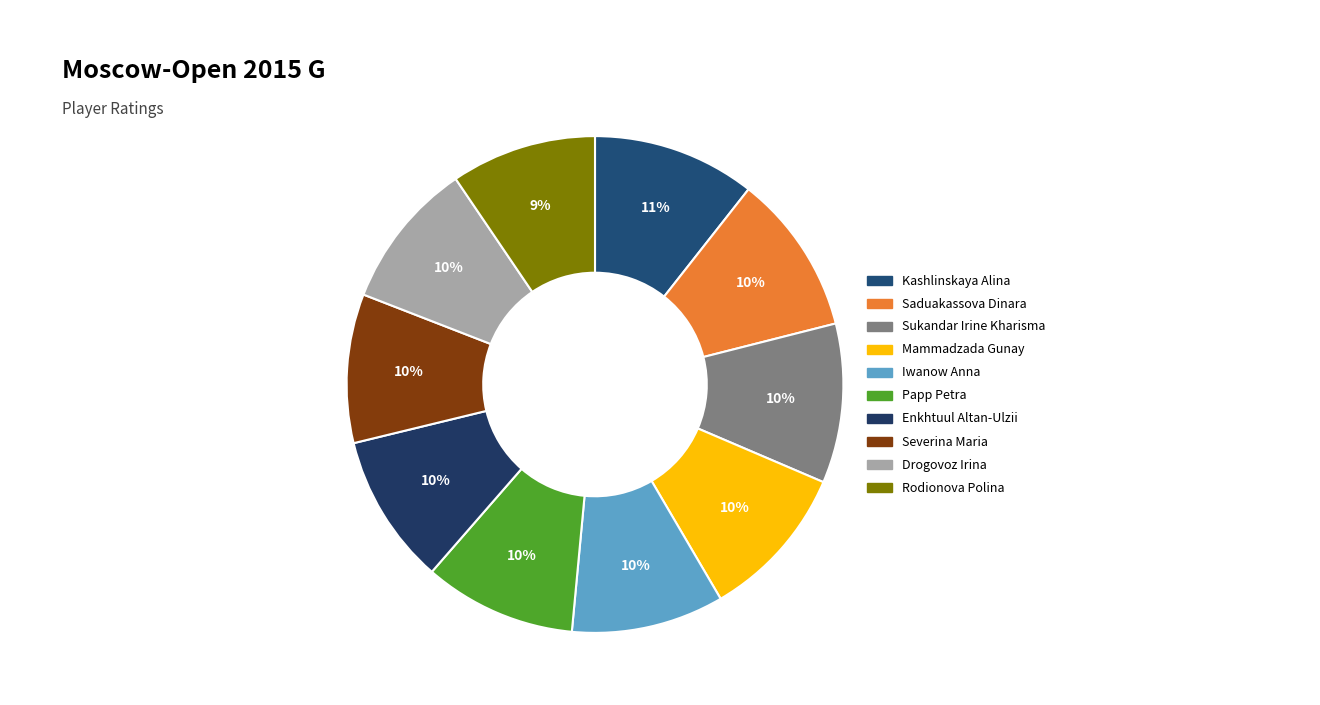

The Sukandar Irine Kharisma slice represents 17% of the pie. True or false?

False